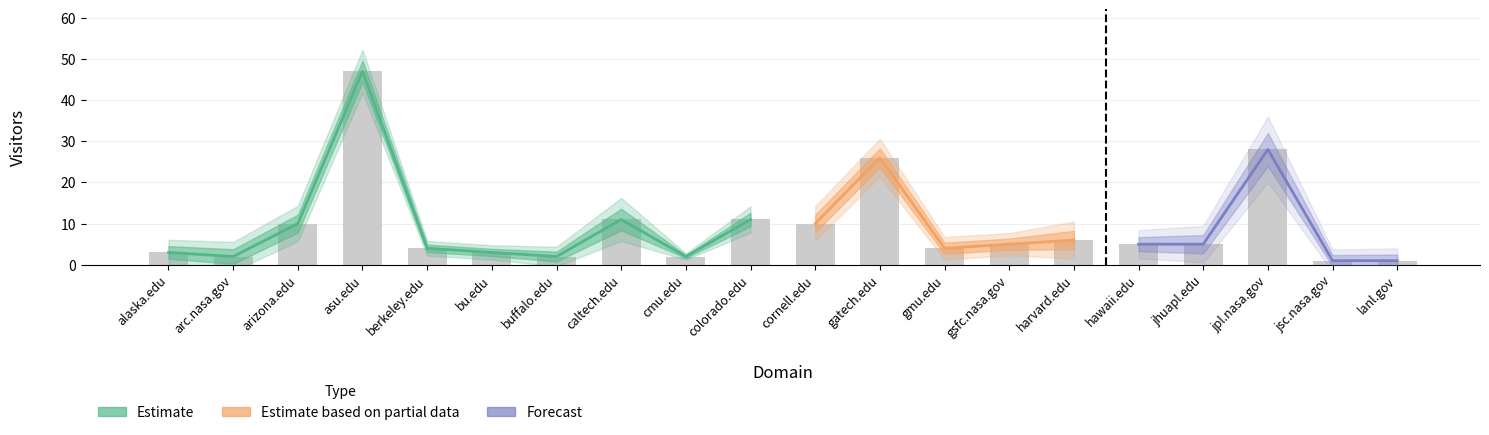

What is the difference between the maximum and minimum values?

46